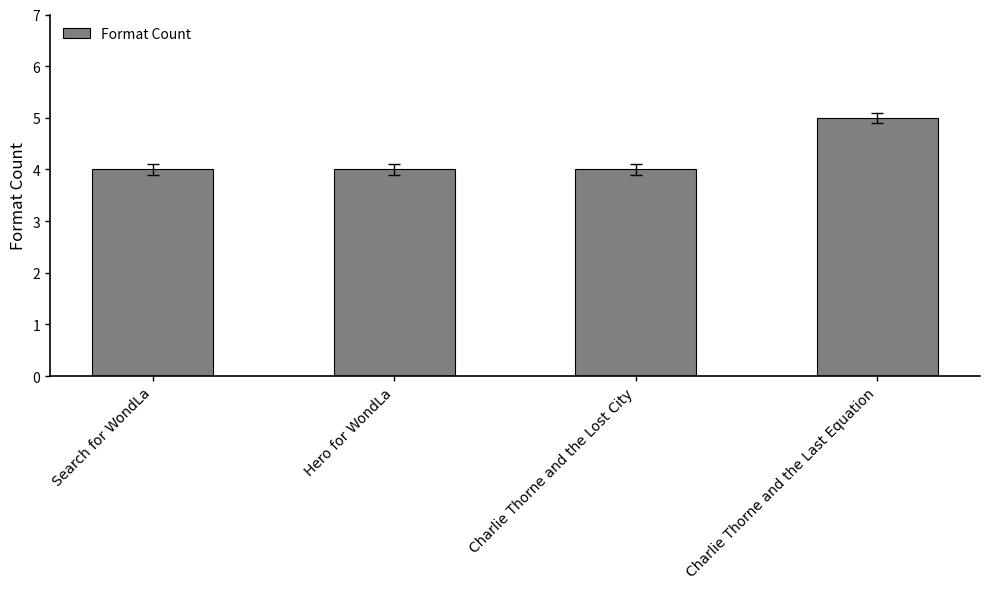

Count the number of data series in this chart.

1